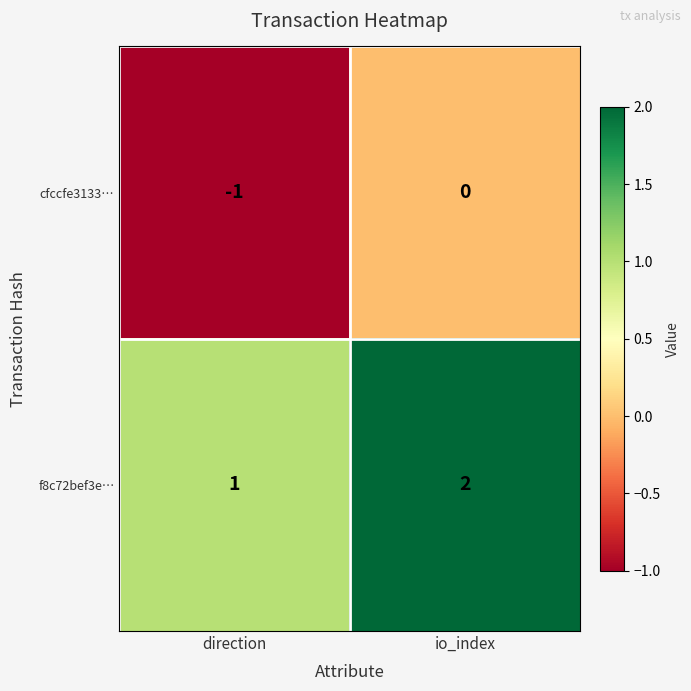

Reading right to left, list all the values displayed in this chart.

cfccfe3133…: io_index=0	direction=-1
f8c72bef3e…: io_index=2	direction=1